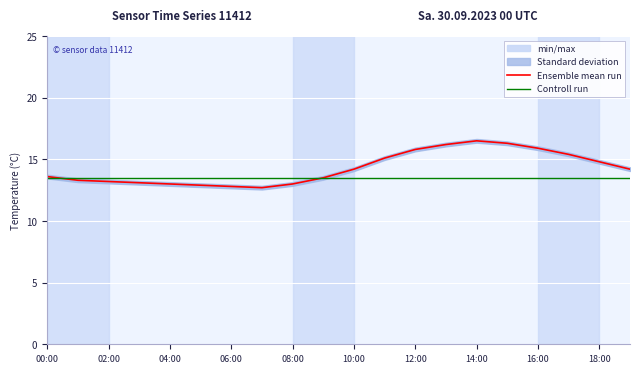

The value of Controll run at 16:00 is 22.4. True or false?

False